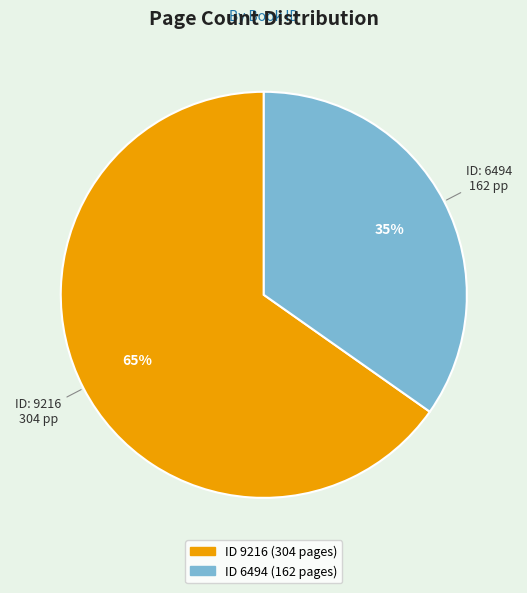

Is there a majority slice in this chart?

Yes